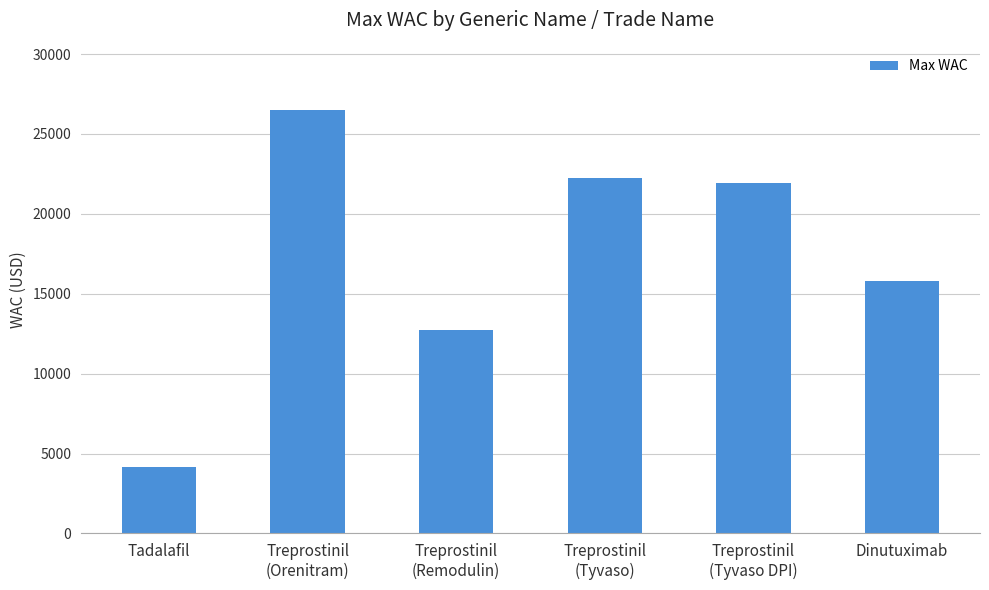

What is the smallest value displayed?

4170.0